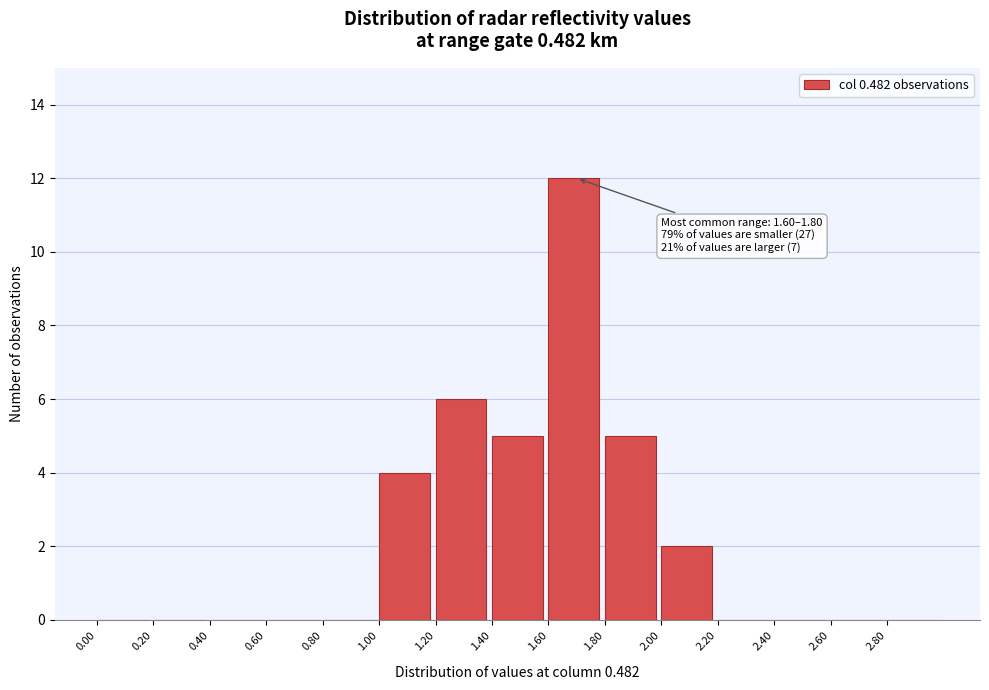

Over which range of the x-axis is the bar tallest?

1.6 to 1.8